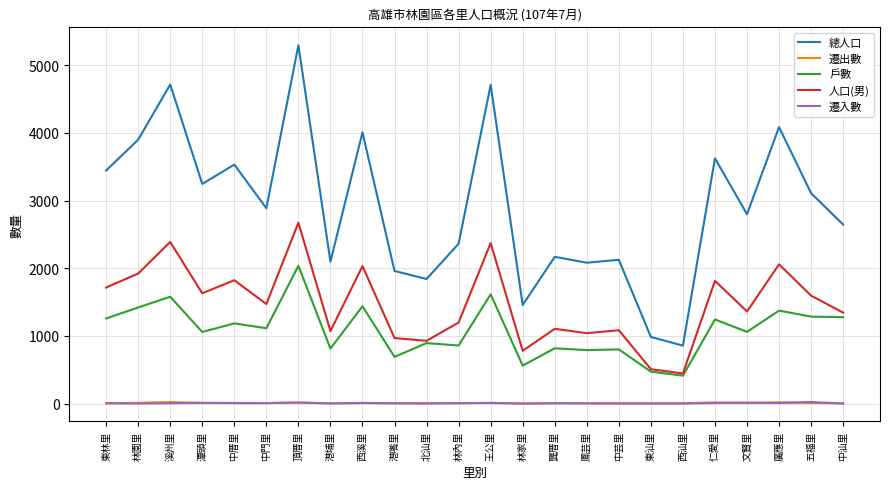

What are all the series names shown in the legend?

總人口, 遷出數, 戶數, 人口(男), 遷入數